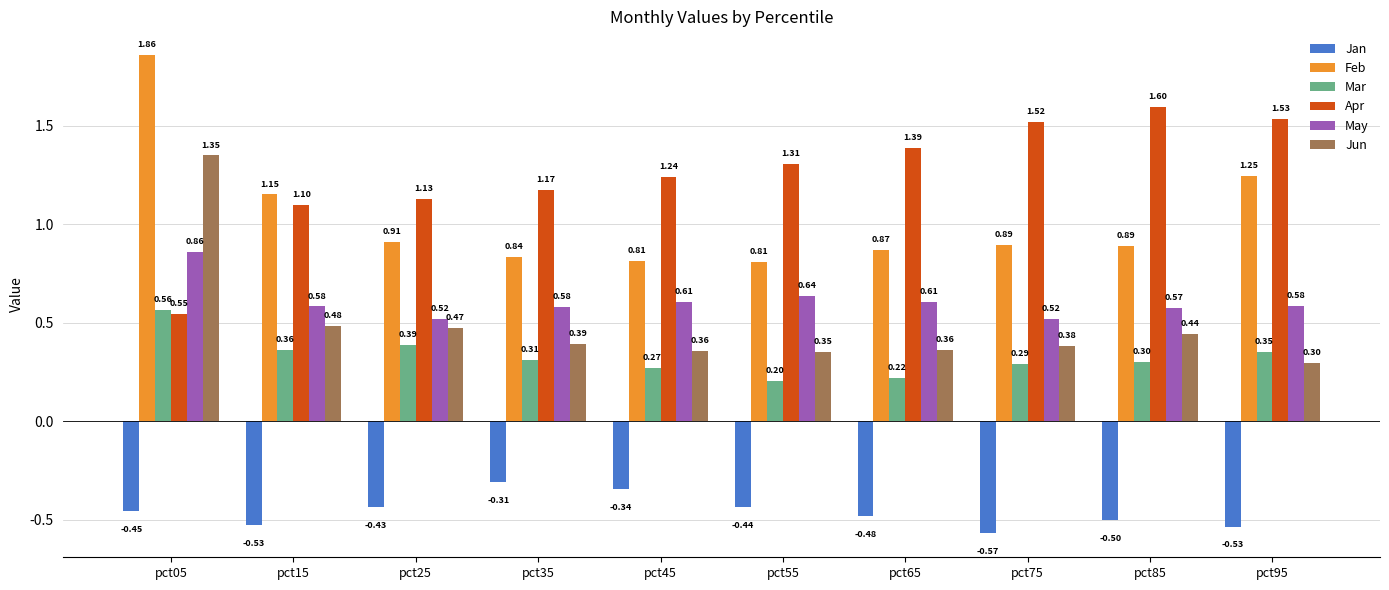

List the series in order of their peak value, highest first.

Feb, Apr, Jun, May, Mar, Jan